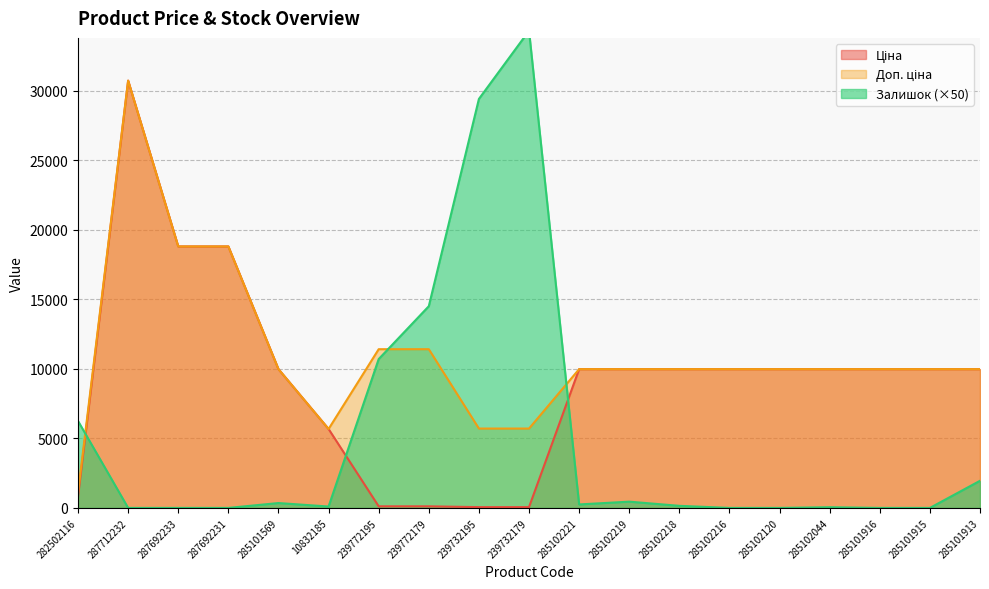

What is the difference between the second highest and second lowest values in the Ціна series?

18739.8